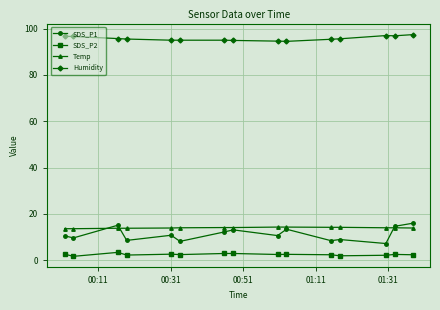

True or false: Humidity and Temp intersect in this chart.

False